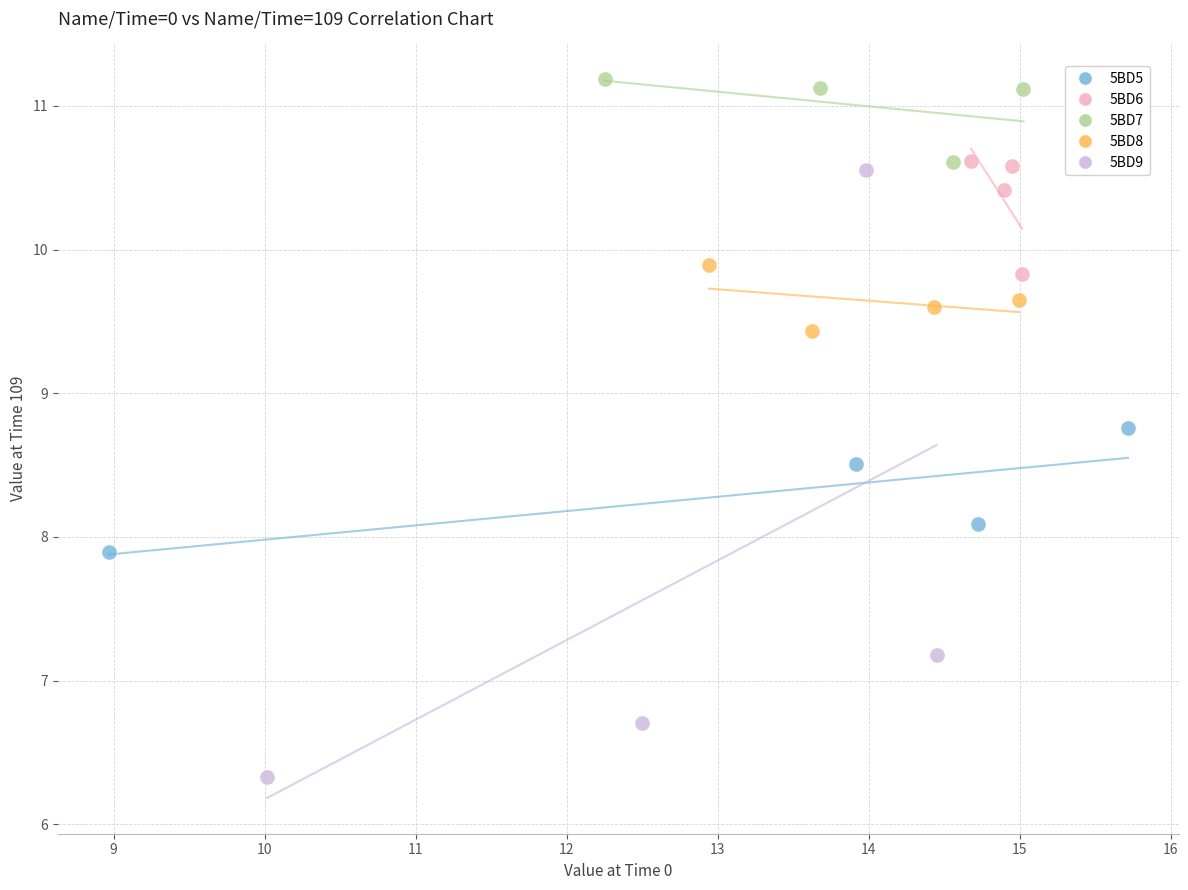

Which series reaches the maximum Y coordinate?

5BD7